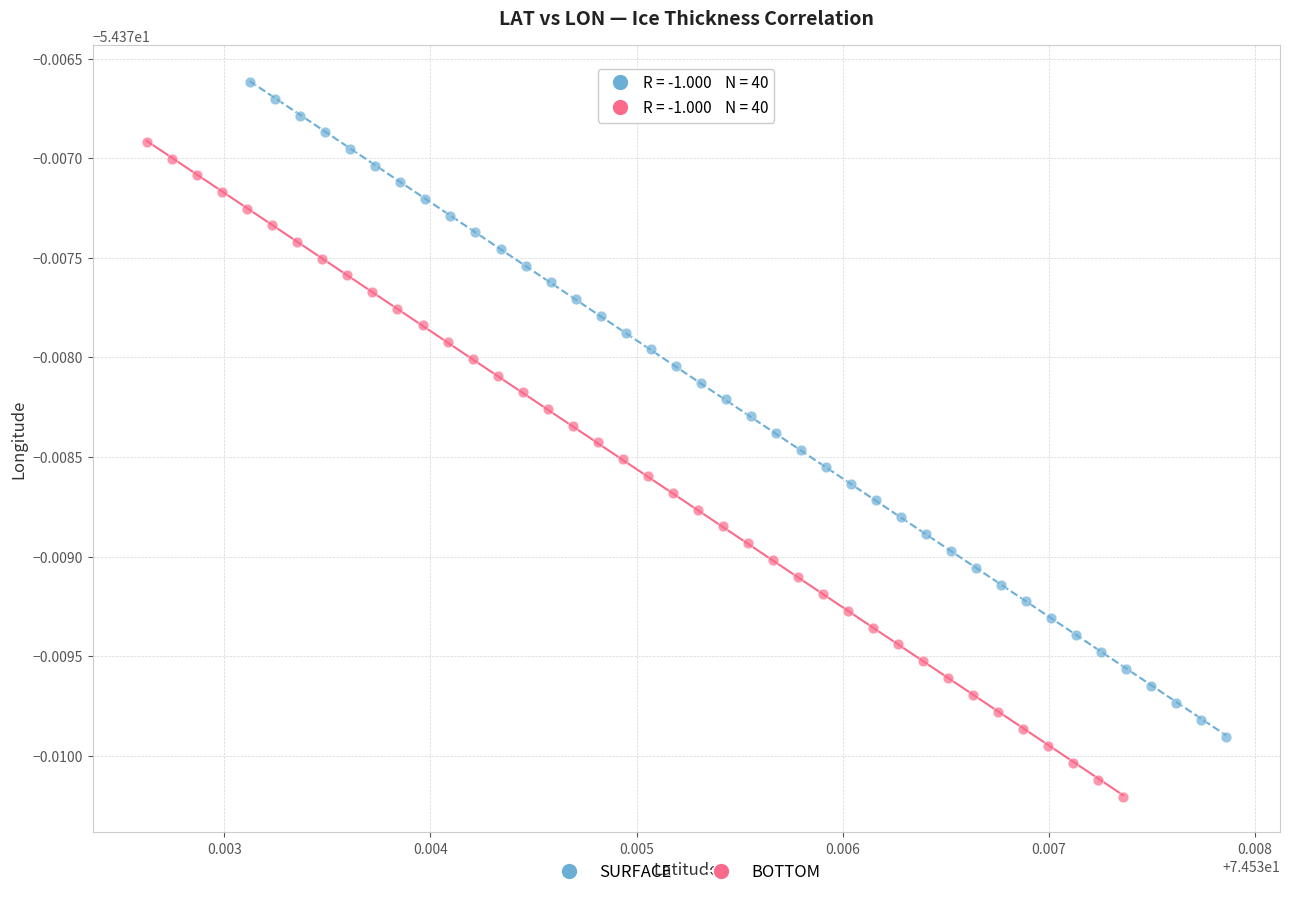

Which series reaches the maximum Y coordinate?

SURFACE